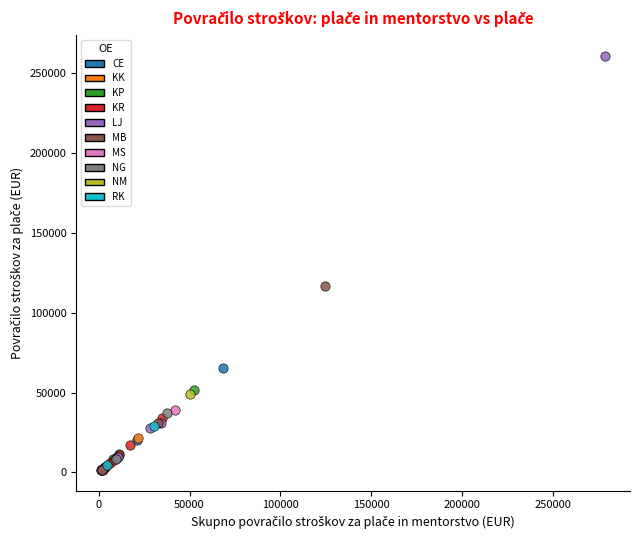

What are all the series names shown in the legend?

CE, KK, KP, KR, LJ, MB, MS, NG, NM, RK